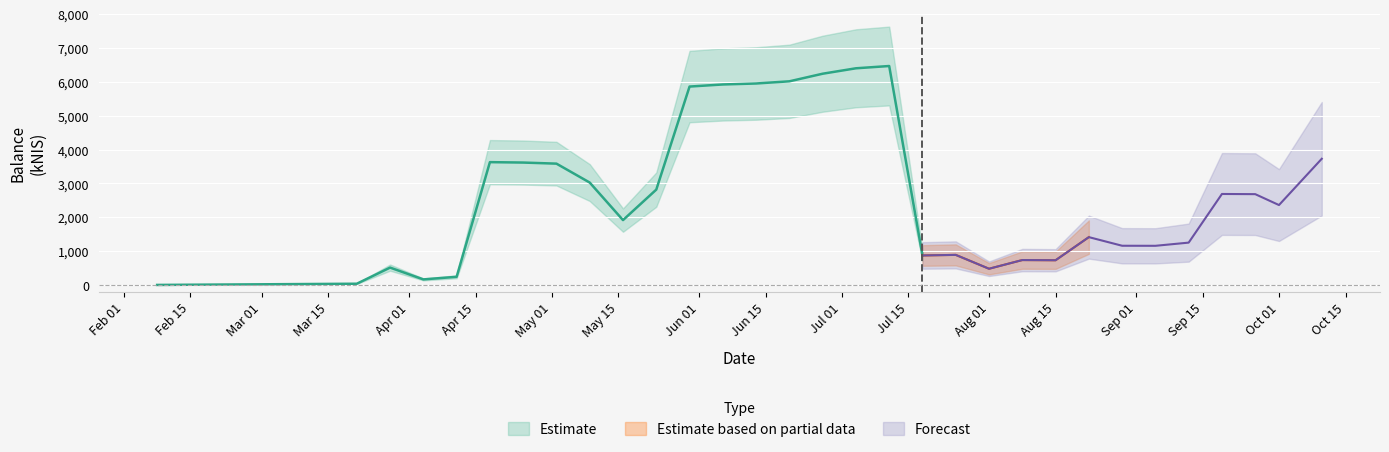

How many categories are shown in the chart?

31